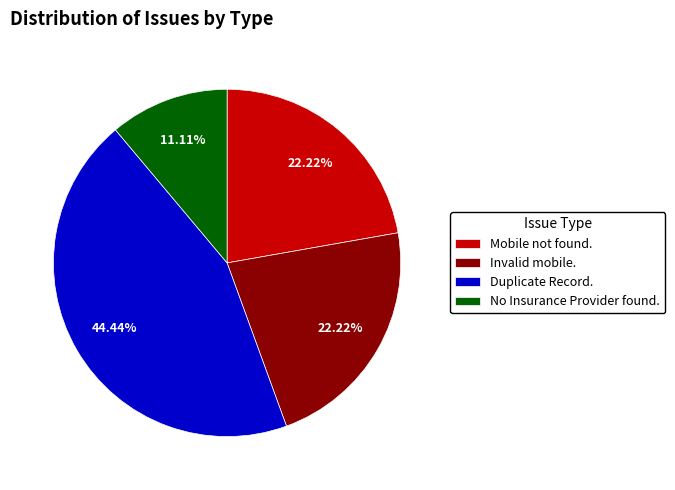

To the nearest percent, what is the combined percentage of Duplicate Record. and Mobile not found.?

67%